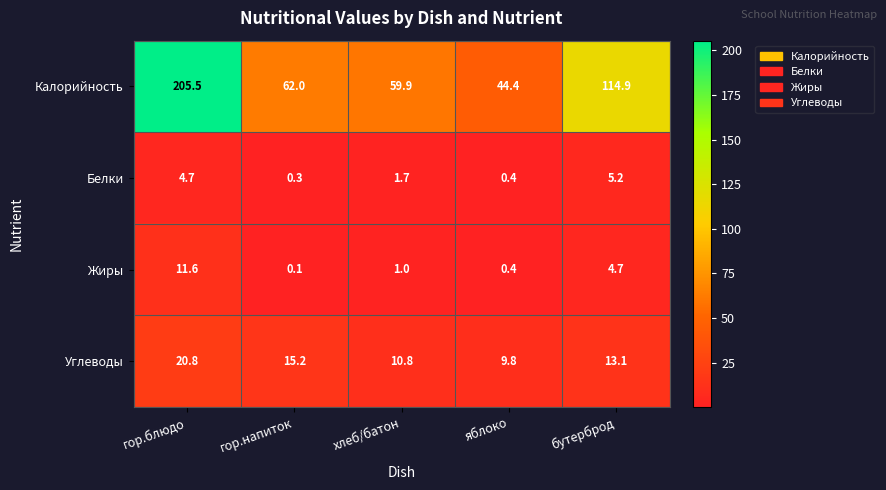

The value of Жиры at гор.блюдо is 11.6. True or false?

True